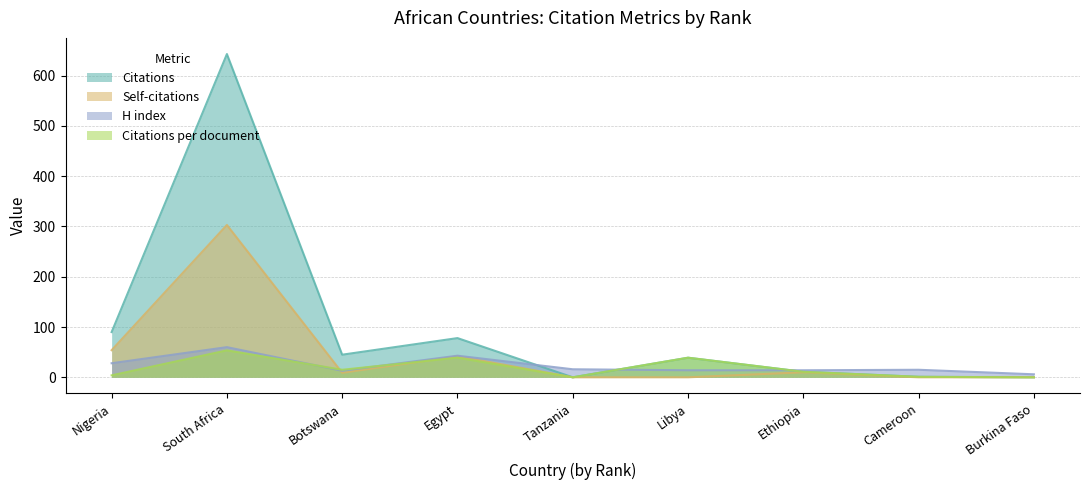

Between Botswana and Egypt, which is larger?

Egypt